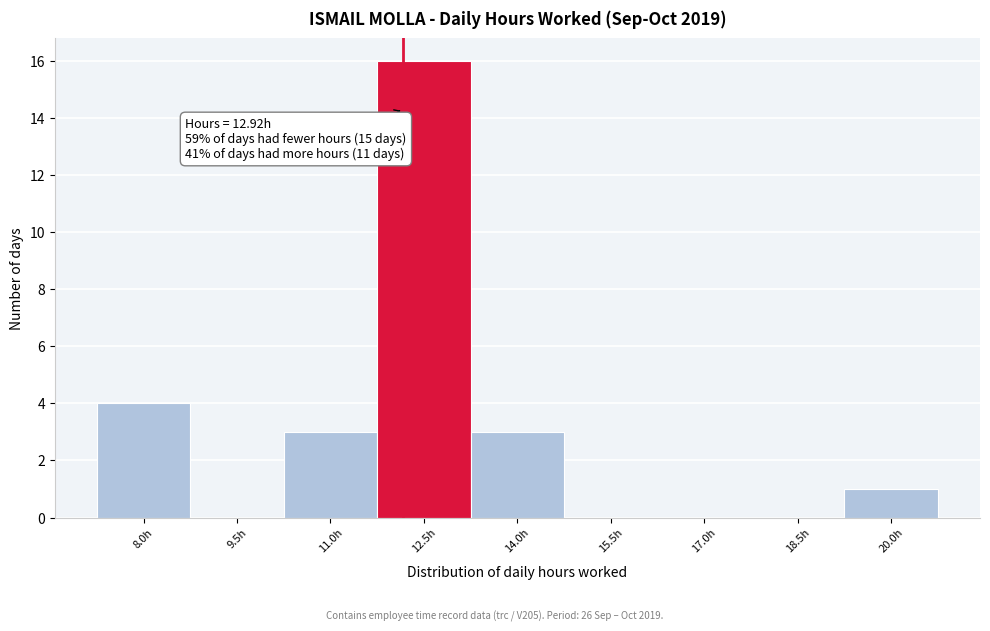

Reading left to right, extract all data points from this chart.

8.0h=4	9.5h=0	11.0h=3	12.5h=16	14.0h=3	15.5h=0	17.0h=0	18.5h=0	20.0h=1